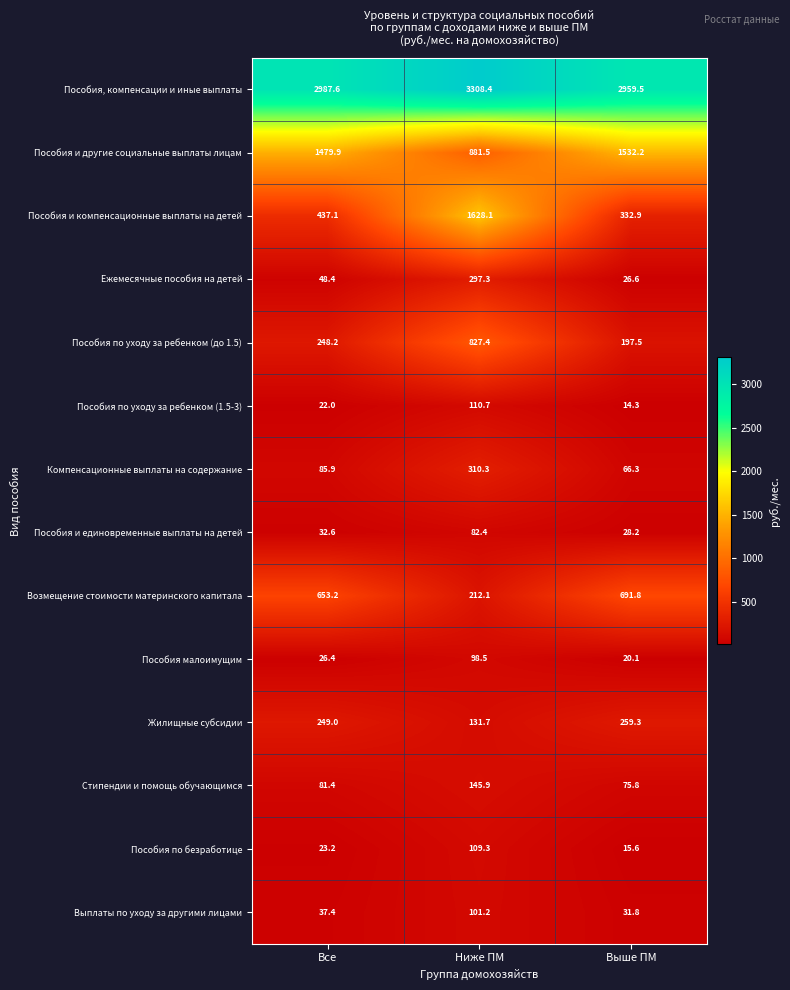

What is the spread (max minus min) of values at Ниже ПМ?

3226.0